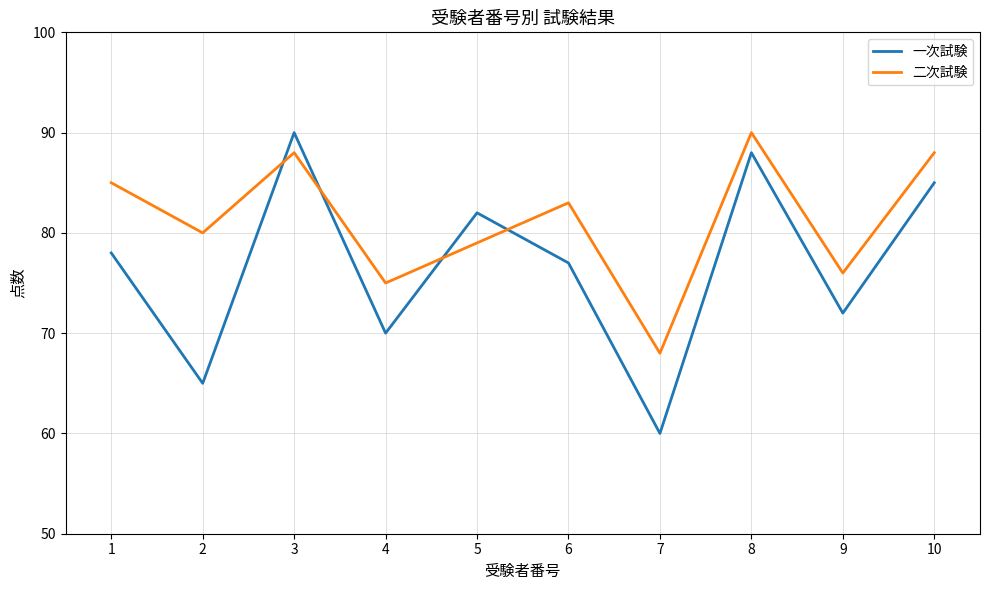

Which label corresponds to the smallest value in the chart?

7